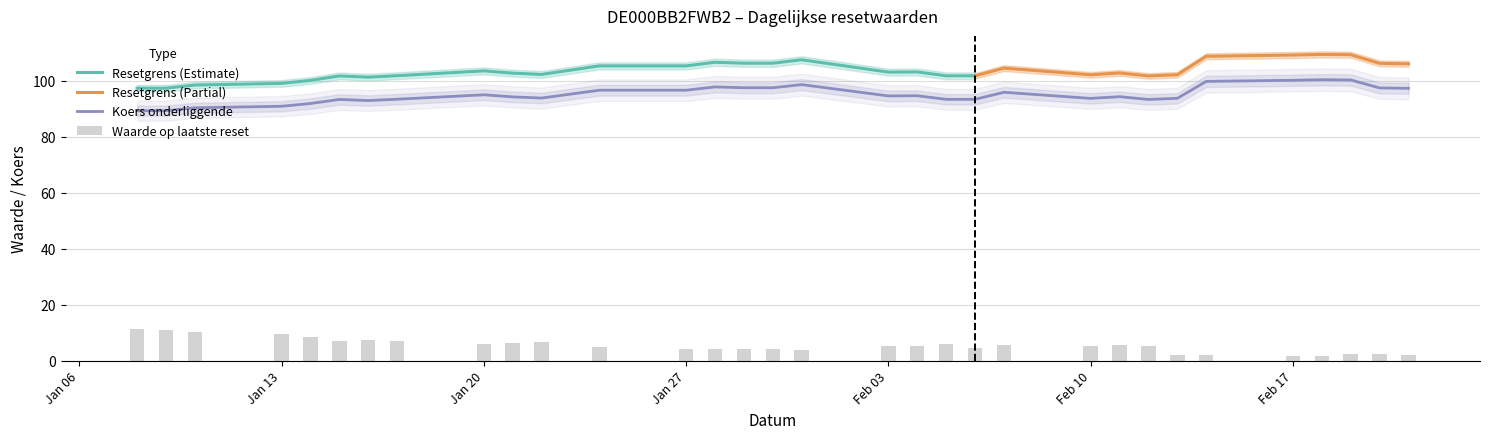

The value of Resetgrens at 2025-01-10 is 90.4. True or false?

True